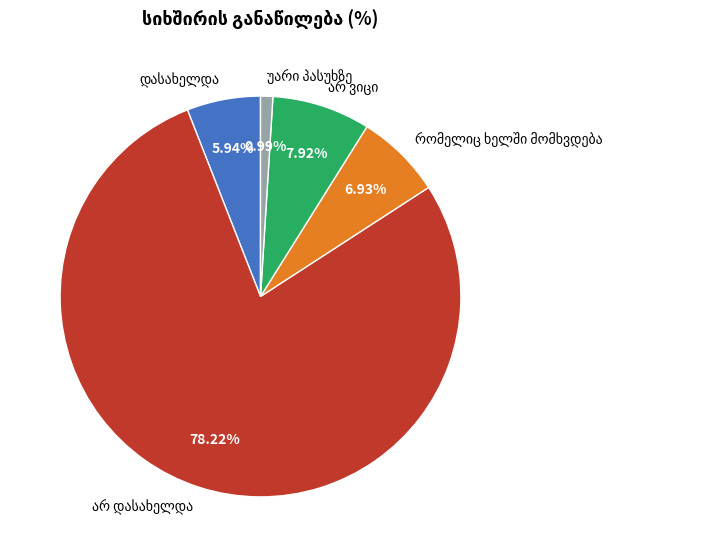

Does any single category account for the majority?

Yes